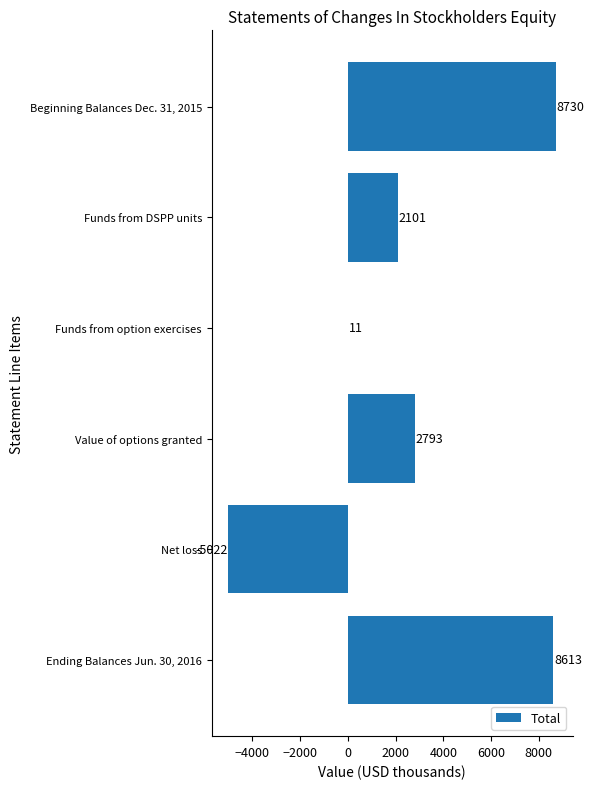

Reading top to bottom, transcribe all the data shown in this chart.

Beginning Balances Dec. 31, 2015=8730	Funds from DSPP units=2101	Funds from option exercises=11	Value of options granted=2793	Net loss=-5022	Ending Balances Jun. 30, 2016=8613